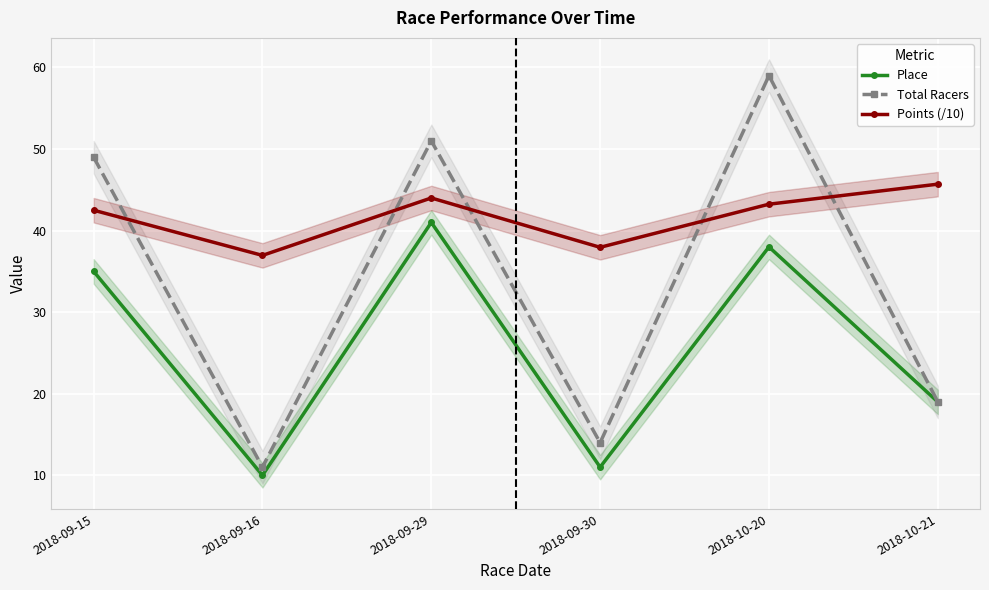

What is the sum of the Total Racers values at 2018-09-15 and 2018-09-30?

63.0